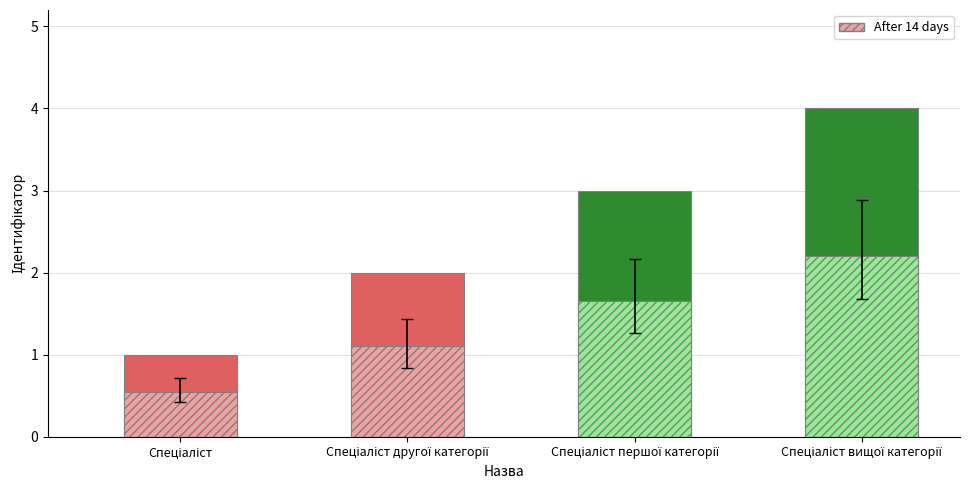

Count the values in the range 2 to 4.

3